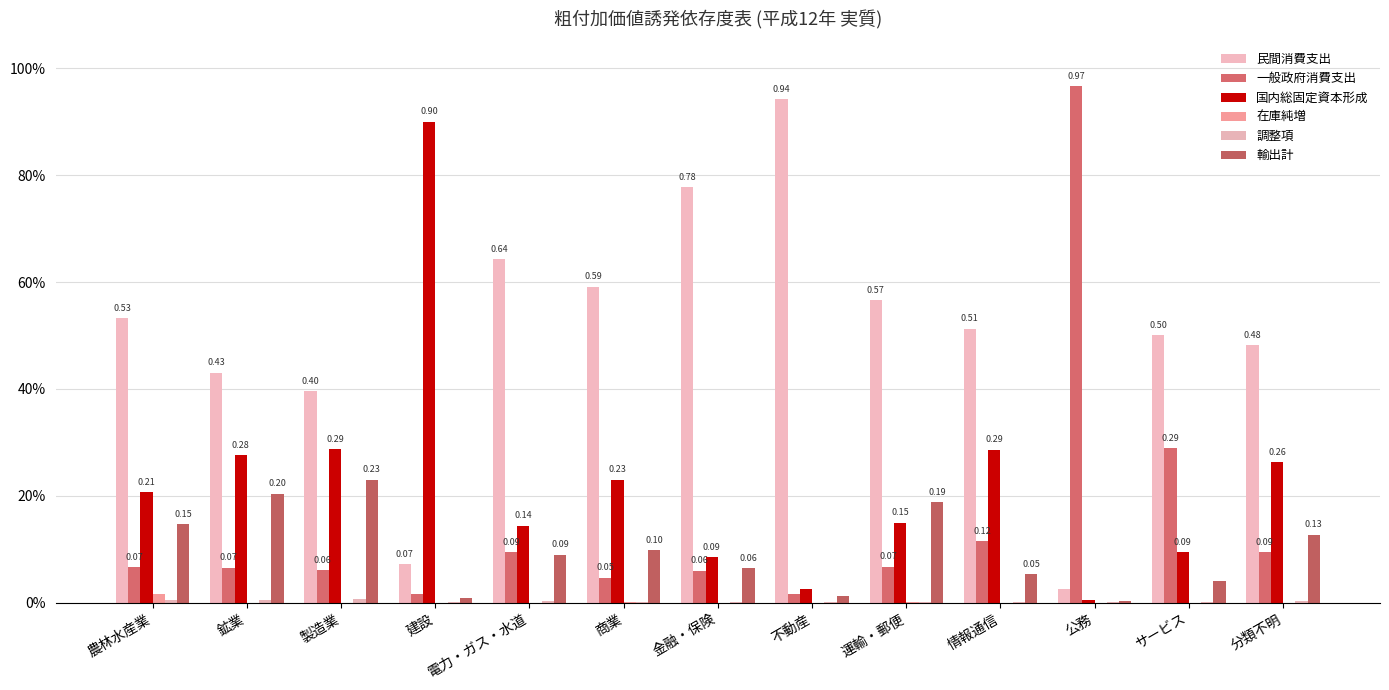

Reading left to right, what are all the values shown in this chart?

民間消費支出: 0.5	0.4	0.4	0.1	0.6	0.6	0.8	0.9	0.6	0.5	0.0	0.5	0.5
一般政府消費支出: 0.1	0.1	0.1	0.0	0.1	0.0	0.1	0.0	0.1	0.1	1.0	0.3	0.1
国内総固定資本形成: 0.2	0.3	0.3	0.9	0.1	0.2	0.1	0.0	0.1	0.3	0.0	0.1	0.3
在庫純増: 0.0	-0.0	-0.0	-0.0	-0.0	0.0	-0.0	-0.0	0.0	-0.0	-0.0	-0.0	-0.0
調整項: 0.0	0.0	0.0	0.0	0.0	0.0	0.0	0.0	0.0	0.0	0.0	0.0	0.0
輸出計: 0.1	0.2	0.2	0.0	0.1	0.1	0.1	0.0	0.2	0.1	0.0	0.0	0.1